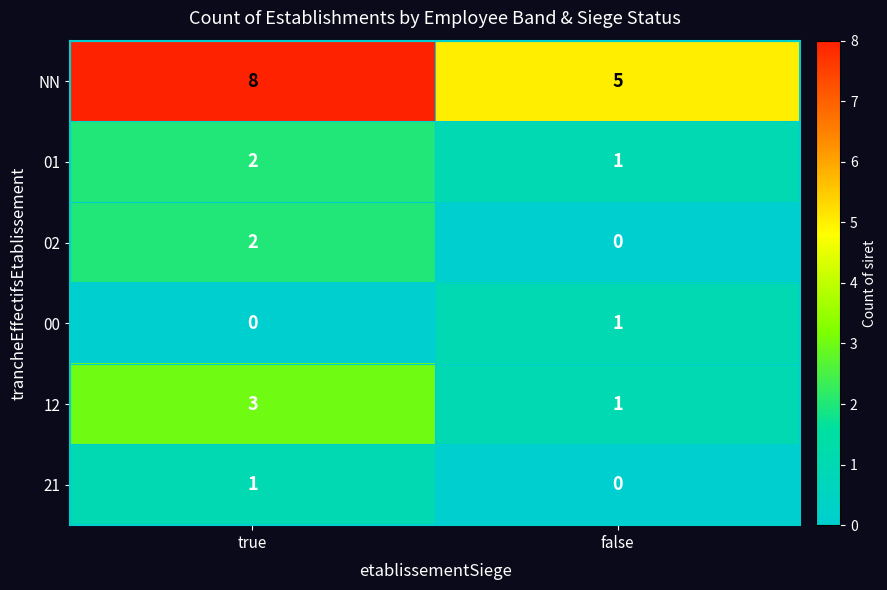

Reading left to right, extract all data points from this chart.

NN: 8	5
01: 2	1
02: 2	0
00: 0	1
12: 3	1
21: 1	0